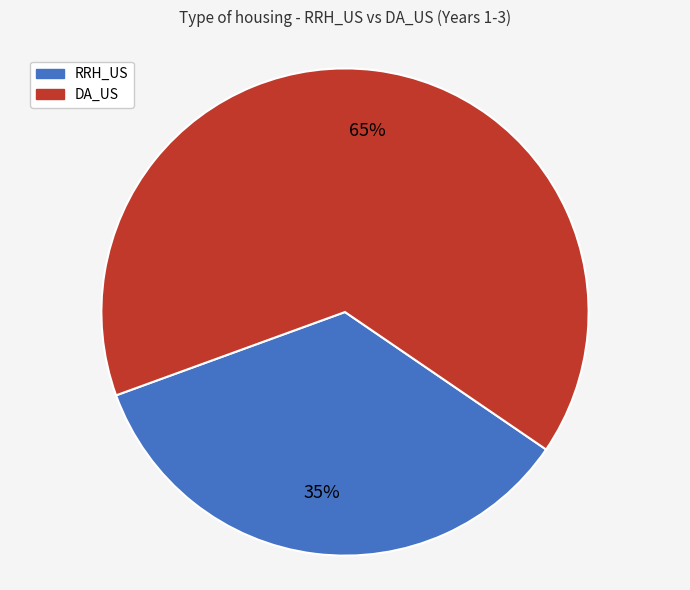

Does any single category account for the majority?

Yes